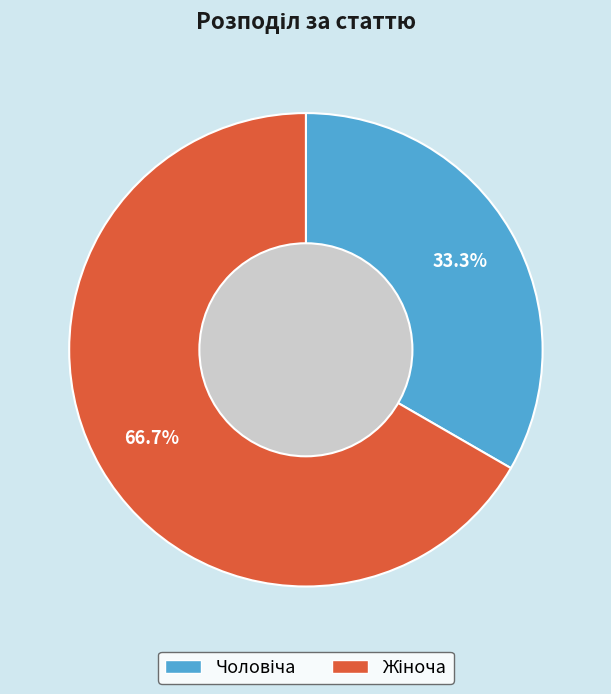

Is there any slice that represents more than half of the pie?

Yes